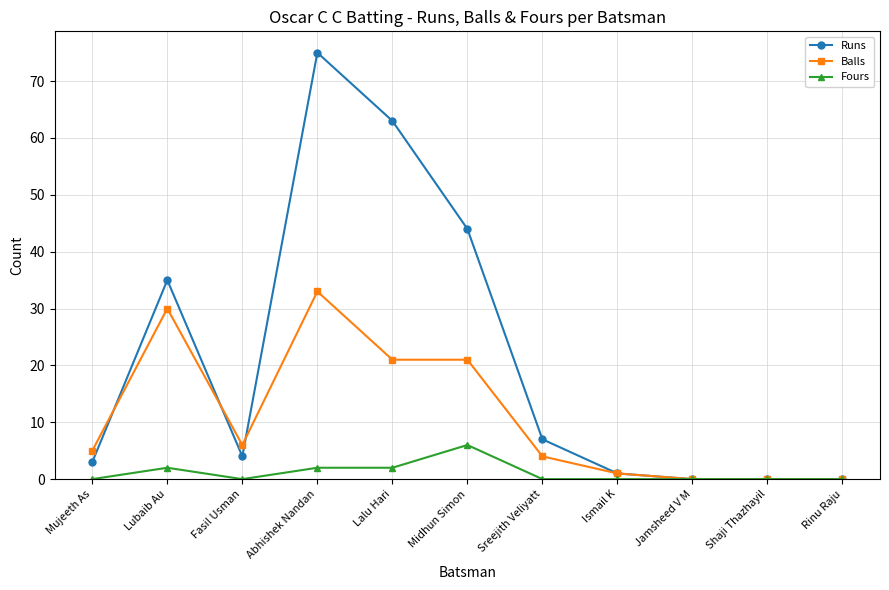

What are all the series names shown in the legend?

Runs, Balls, Fours